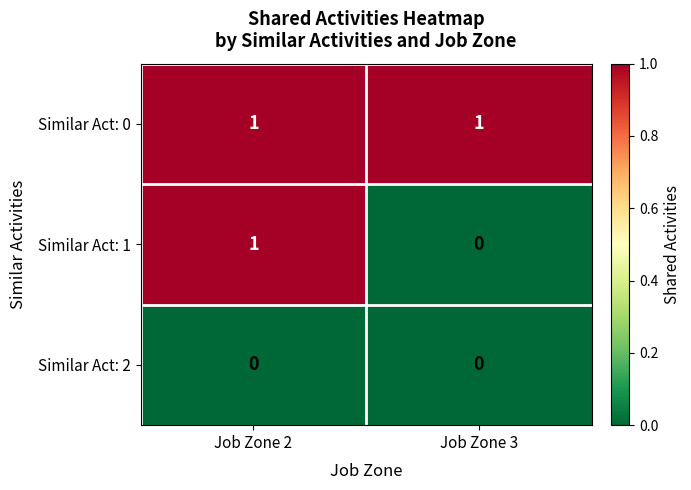

How many data points does each series have?

2